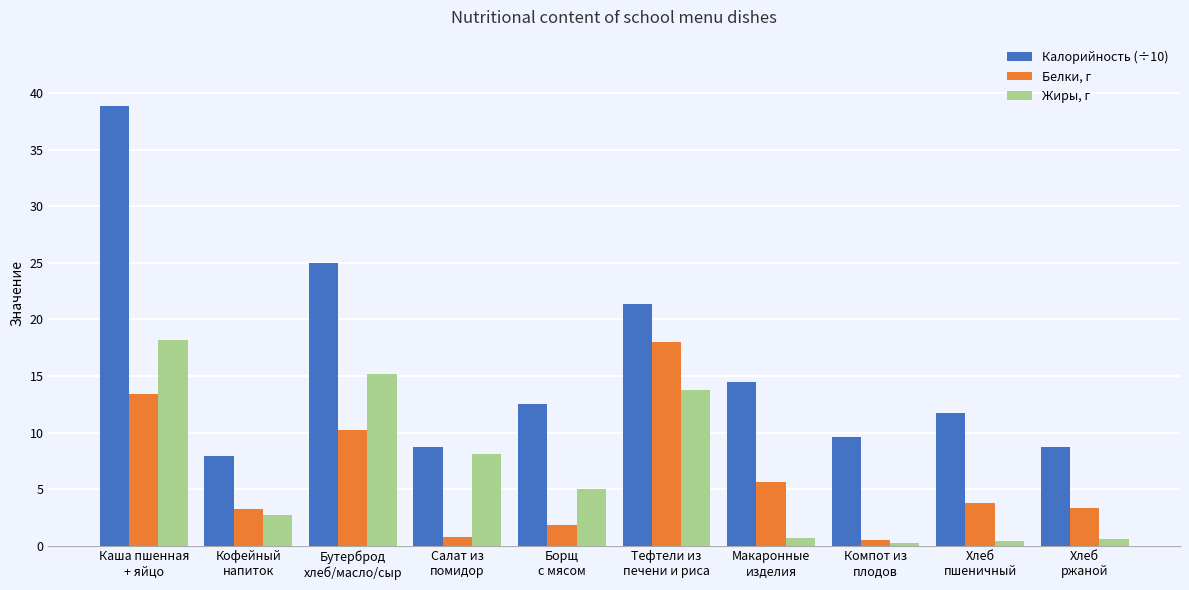

Between Бутерброд
хлеб/масло/сыр and Салат из
помидор, which series saw the biggest shift?

Калорийность (÷10)